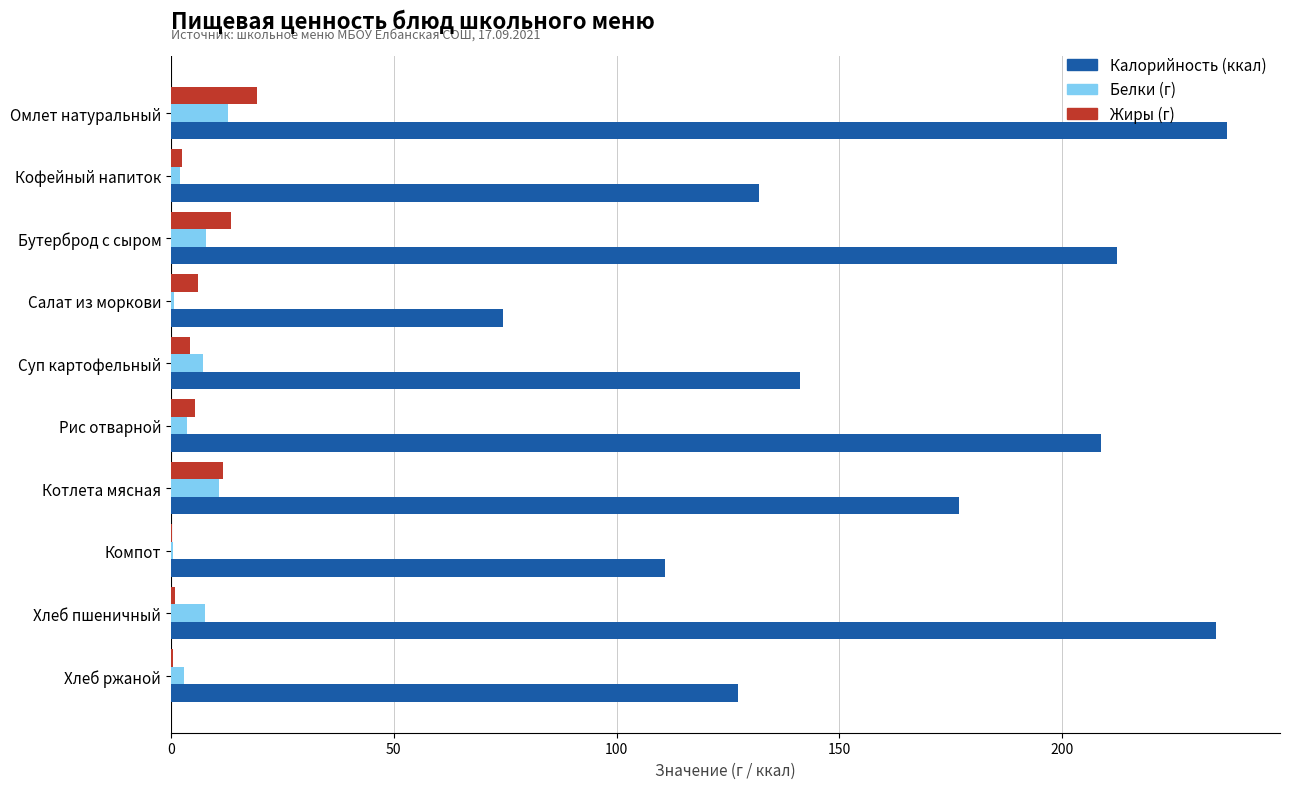

At which category is the sum across all series the highest?

Омлет натуральный